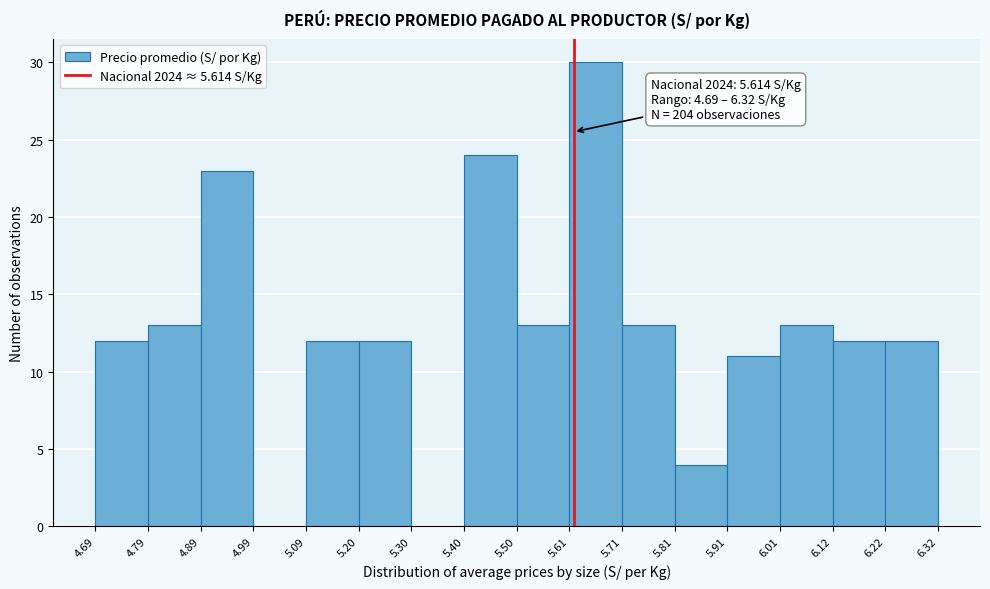

Over which range of the x-axis is the bar tallest?

5.61 to 5.71